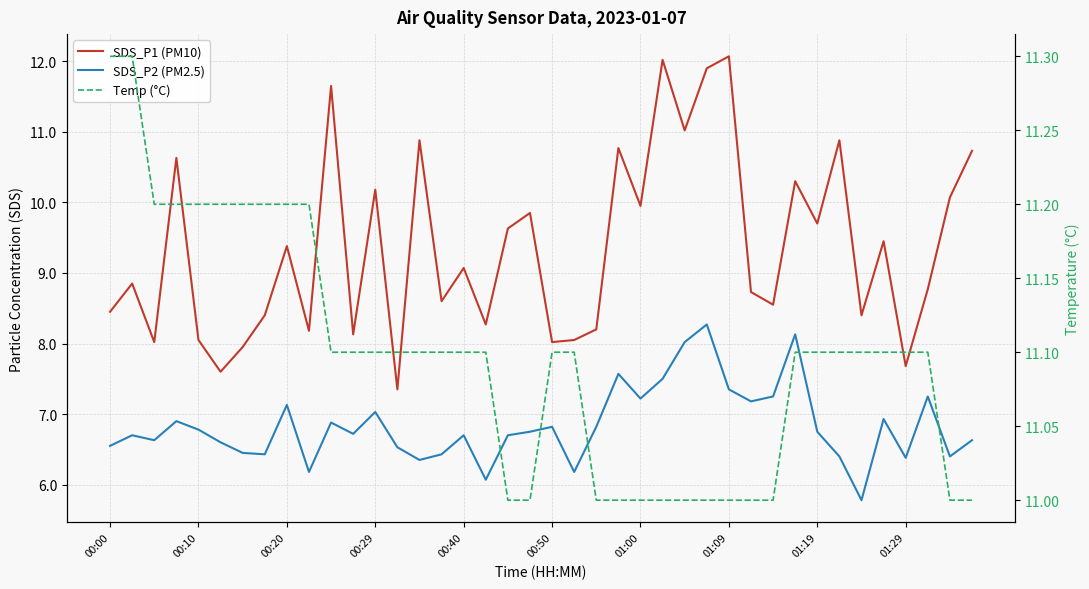

Is it true that SDS_P2 (PM2.5) equals 9.2 at 35?

False